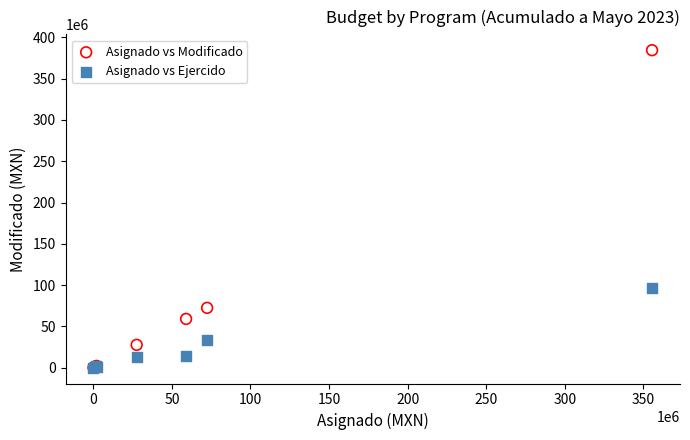

In the Asignado vs Modificado series, what Y value is closest to 192290988?

72410951.0